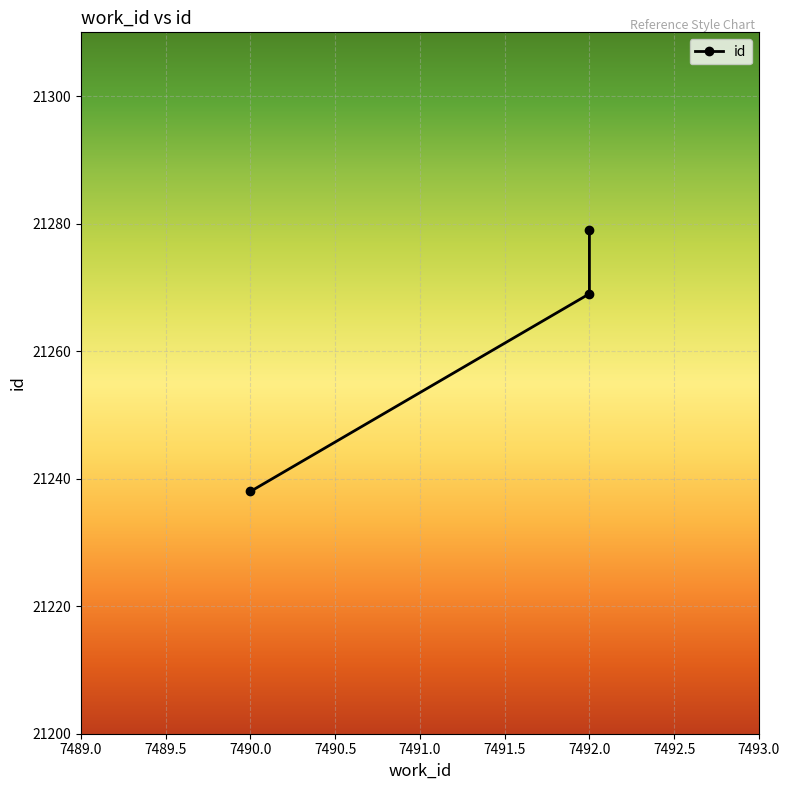

How many series are shown in this chart?

1